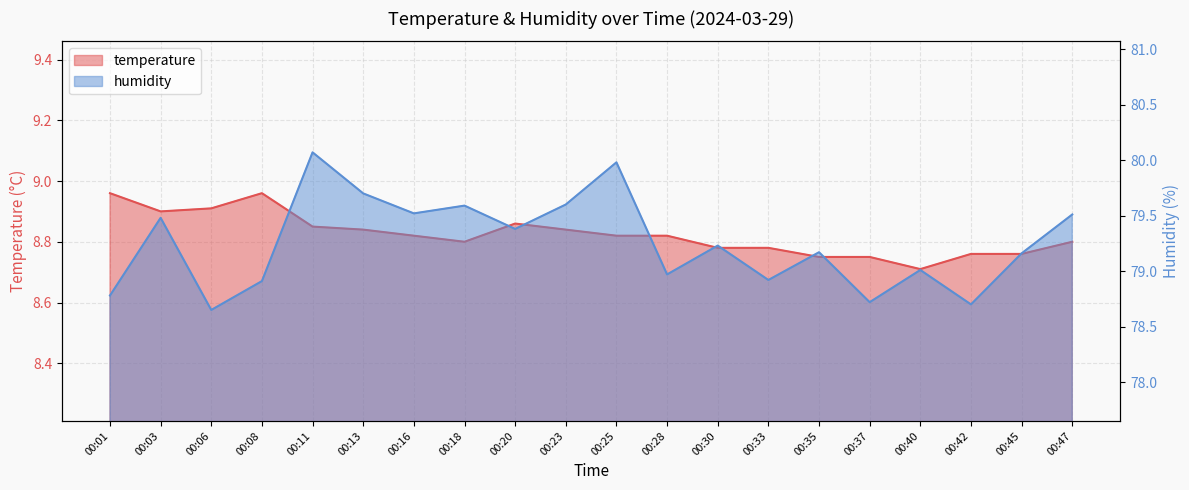

What is the sum of the humidity values at 00:33 and 00:30?

158.2